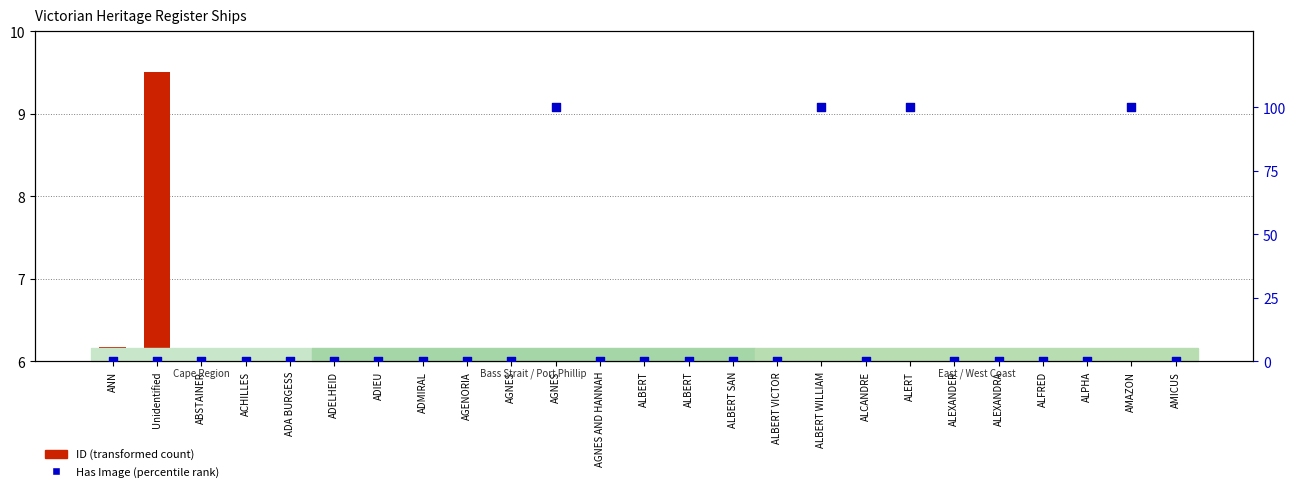

Which series has the largest total across all categories?

Has Image (percentile)